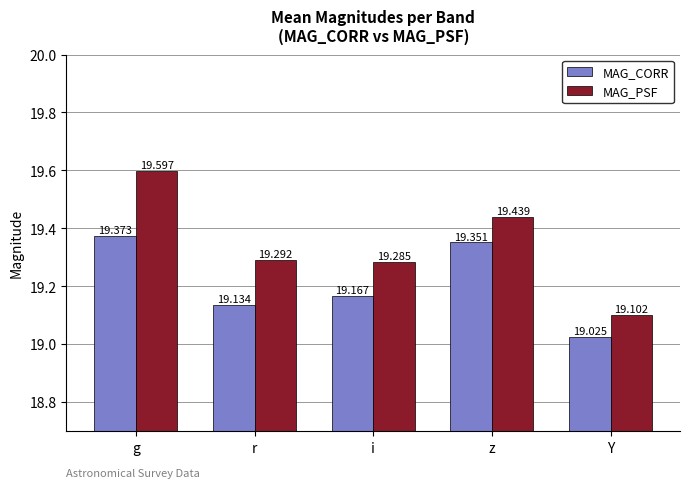

At which category is the sum across all series the highest?

g